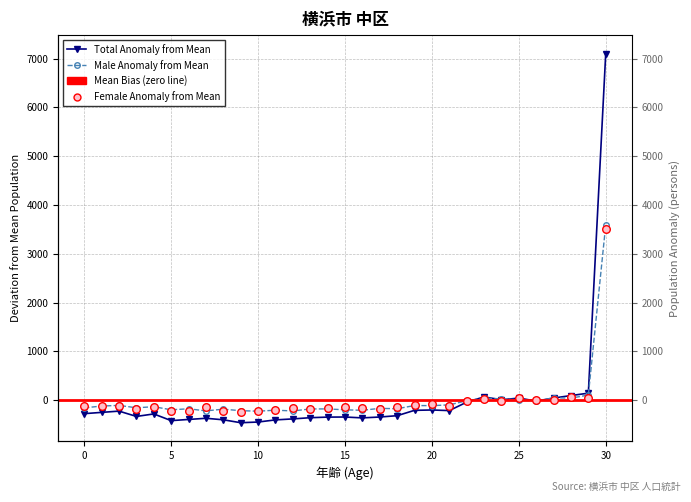

At which category is the sum across all series the highest?

30